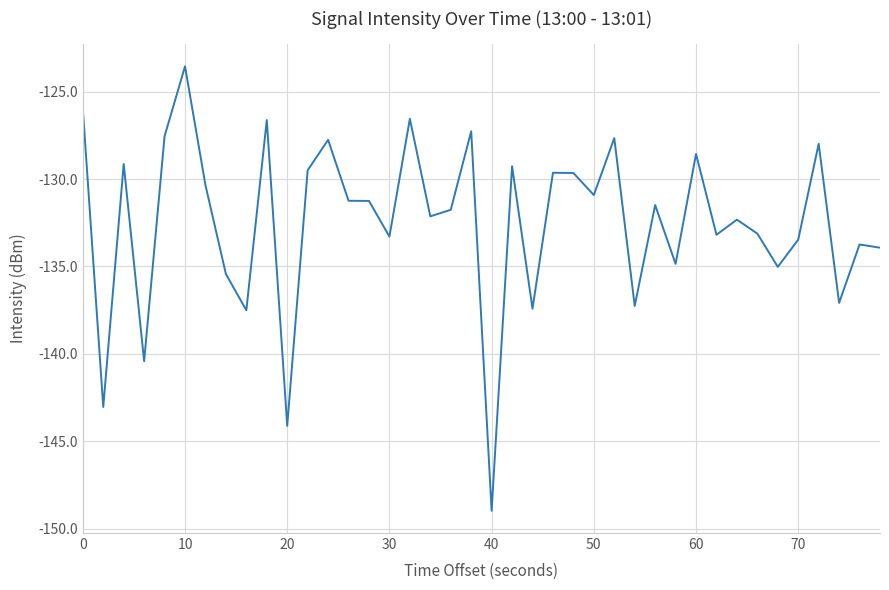

What is the maximum value shown in the chart?

-123.5